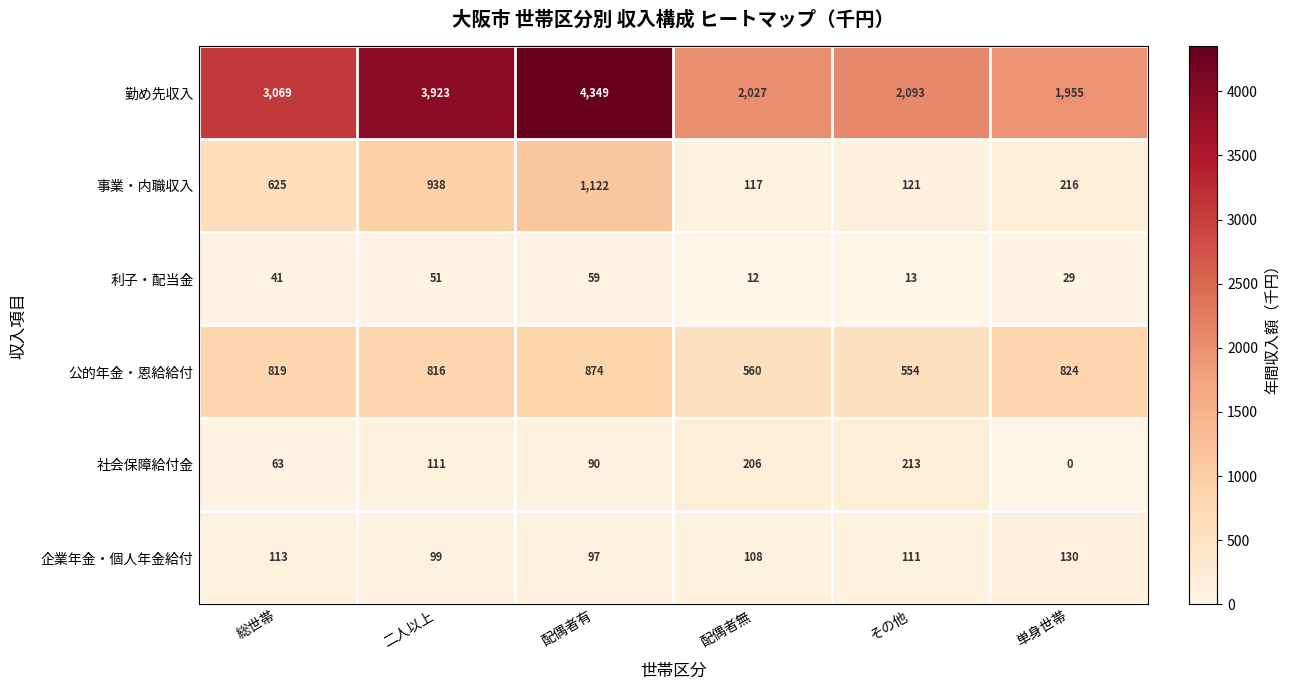

What is the maximum value for 事業・内職収入?

1122